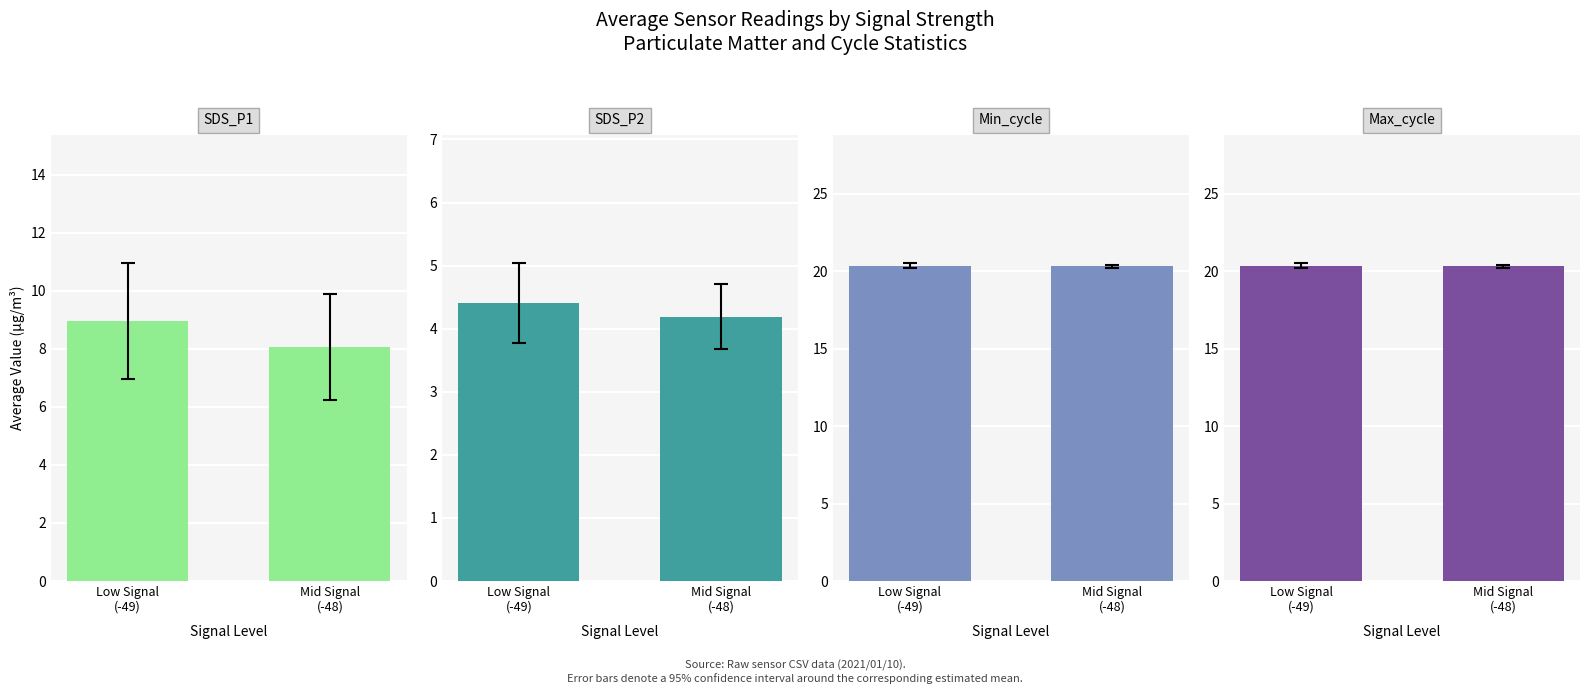

Which series has the largest total across all categories?

Min_cycle